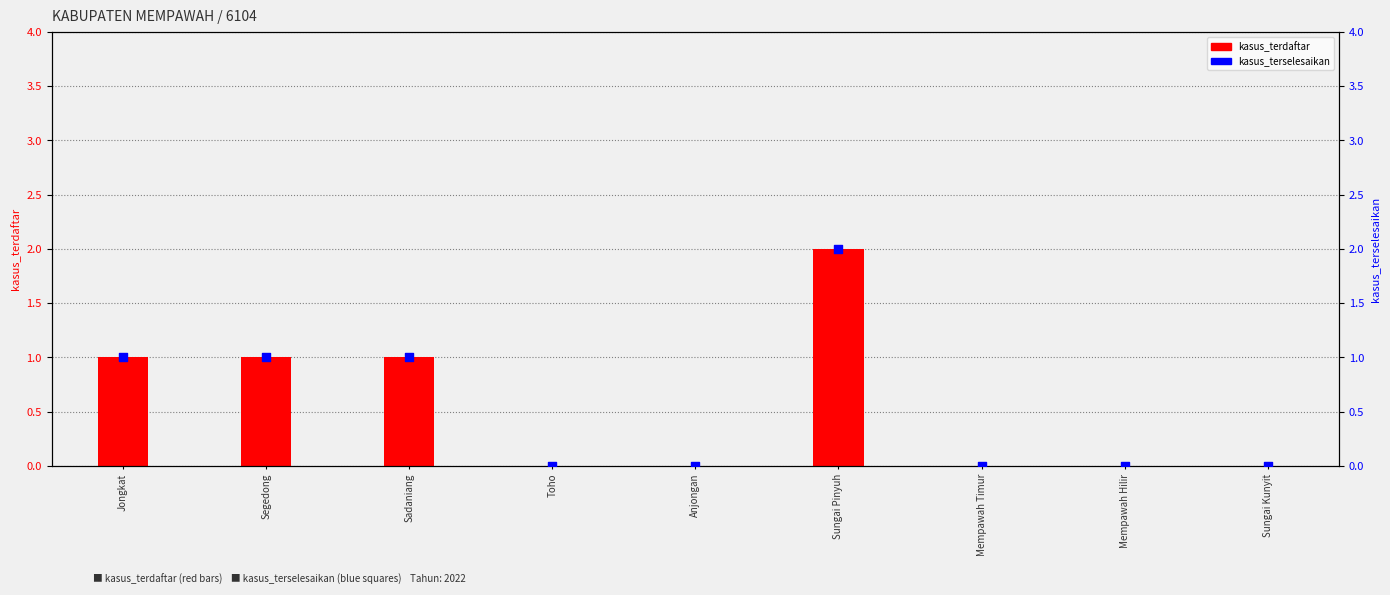

At which category is the sum across all series the highest?

Sungai Pinyuh